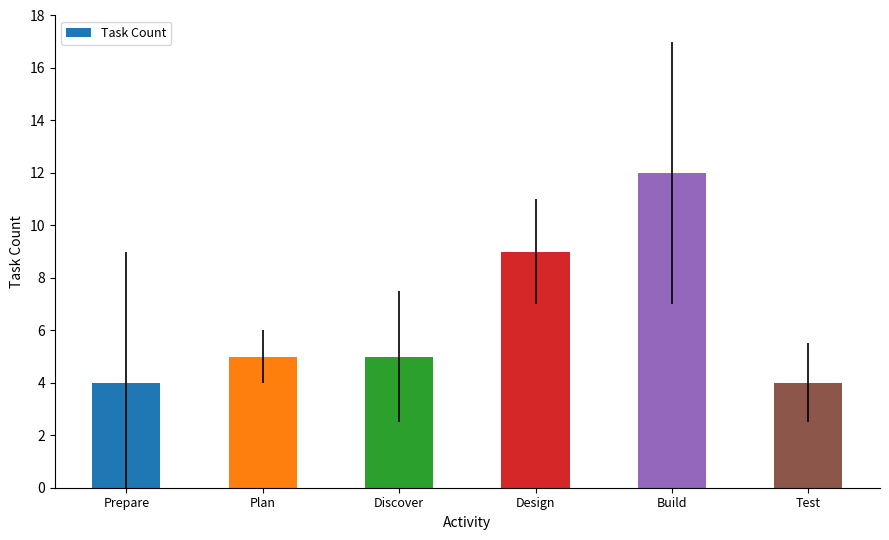

Are the bars horizontal?

No